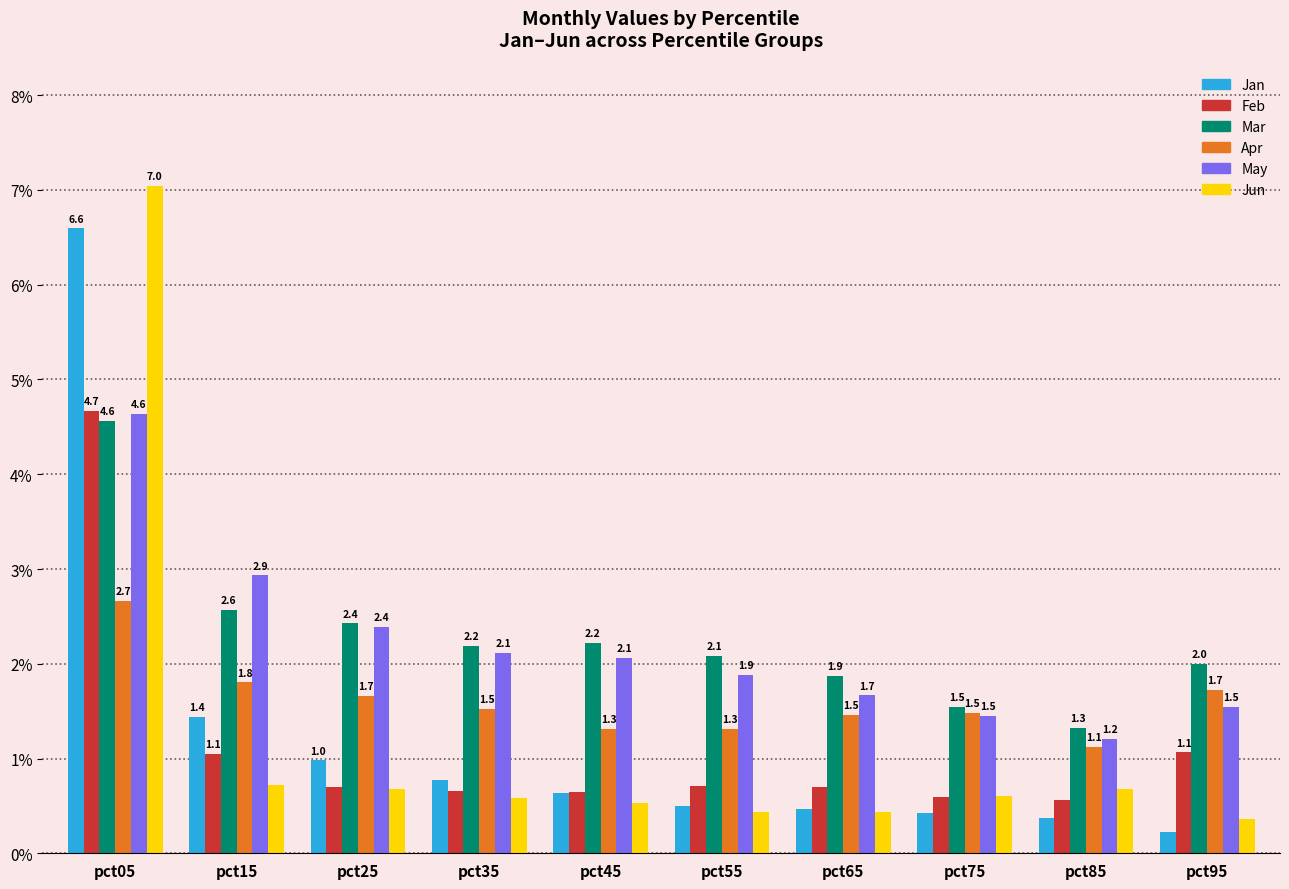

At which label is Jan closest to 3?

pct15